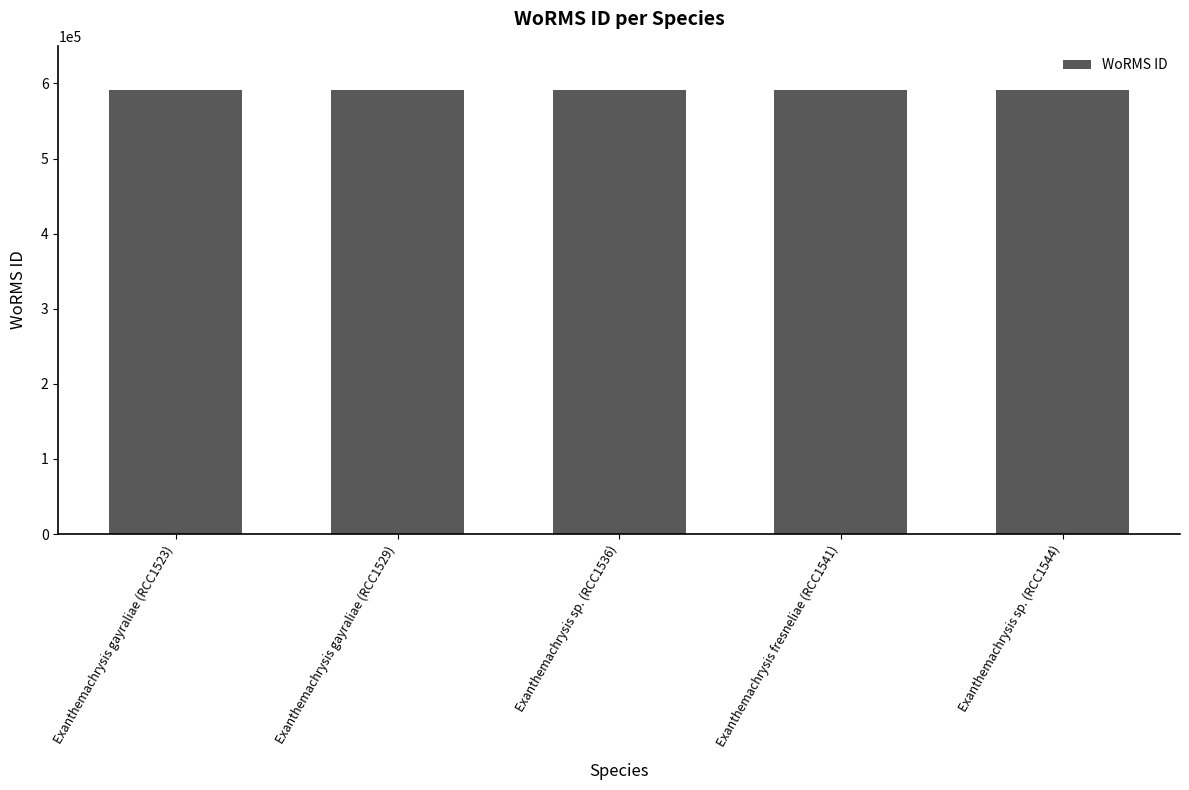

What is the greatest value displayed?

590562